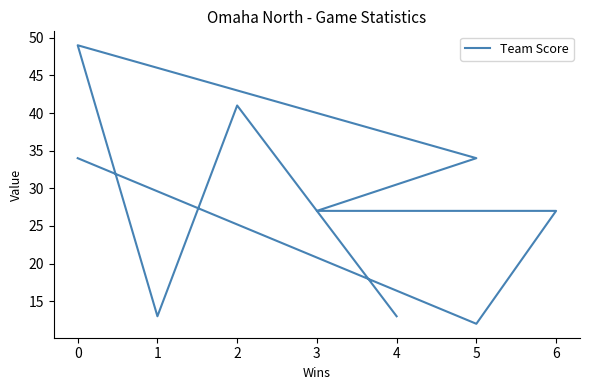

Does the chart have visible grid lines?

No